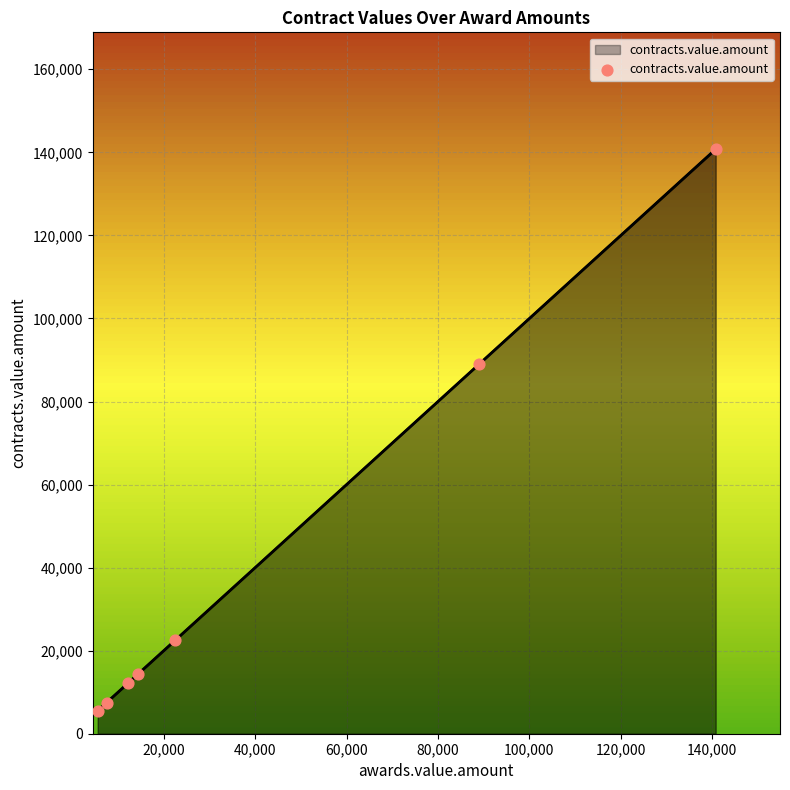

What is the smallest value displayed?

5554.5